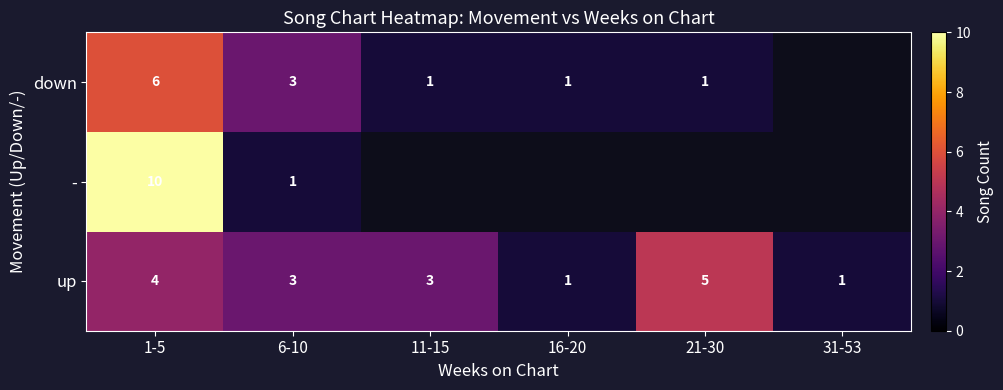

At which label does up first exceed 3?

1-5